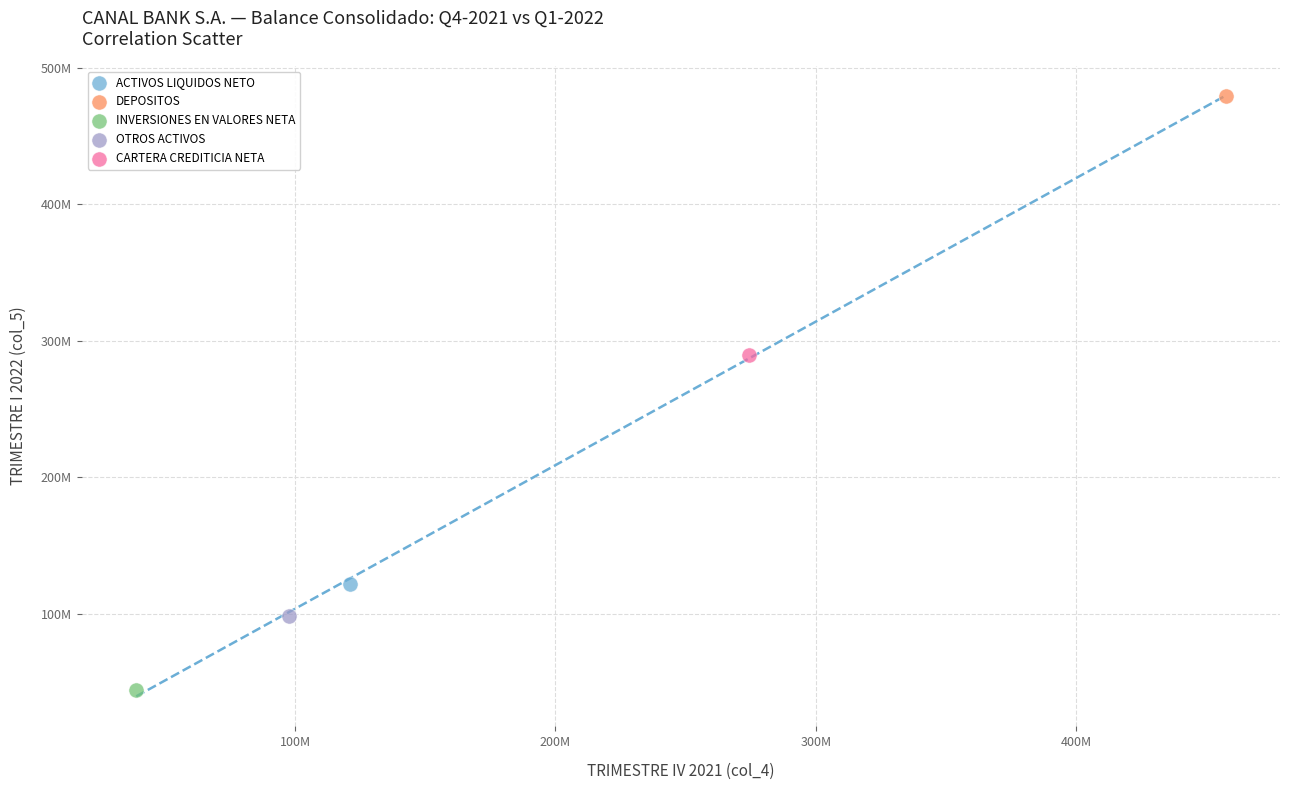

What are all the series names shown in the legend?

ACTIVOS LIQUIDOS NETO, DEPOSITOS, INVERSIONES EN VALORES NETA, OTROS ACTIVOS, CARTERA CREDITICIA NETA